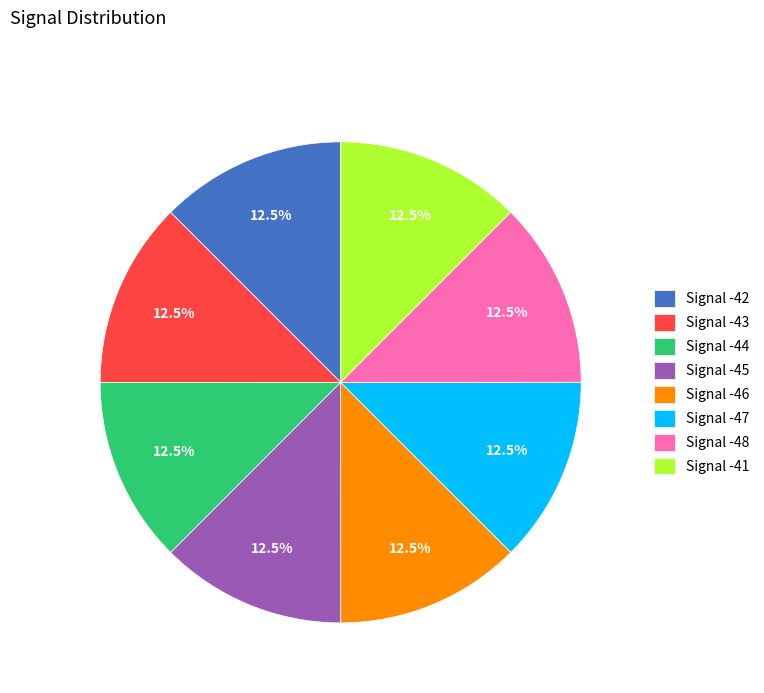

Combined, what portion of the pie is Signal -42 and Signal -48?

25.0%